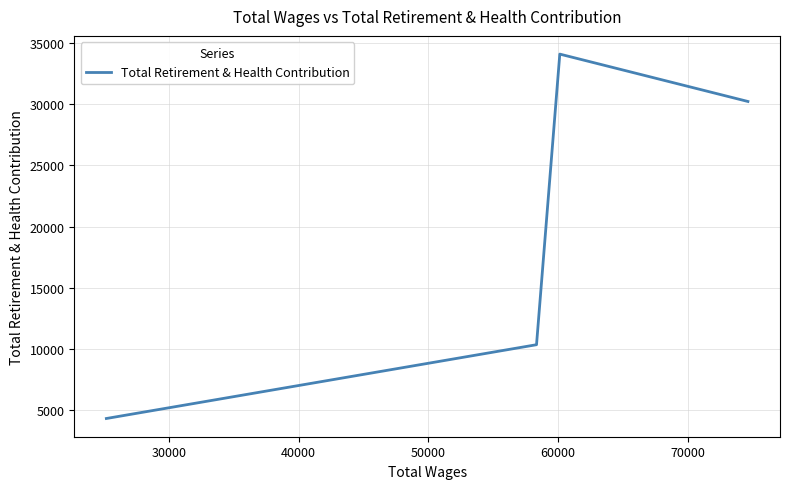

What is the minimum value shown in the chart?

4279